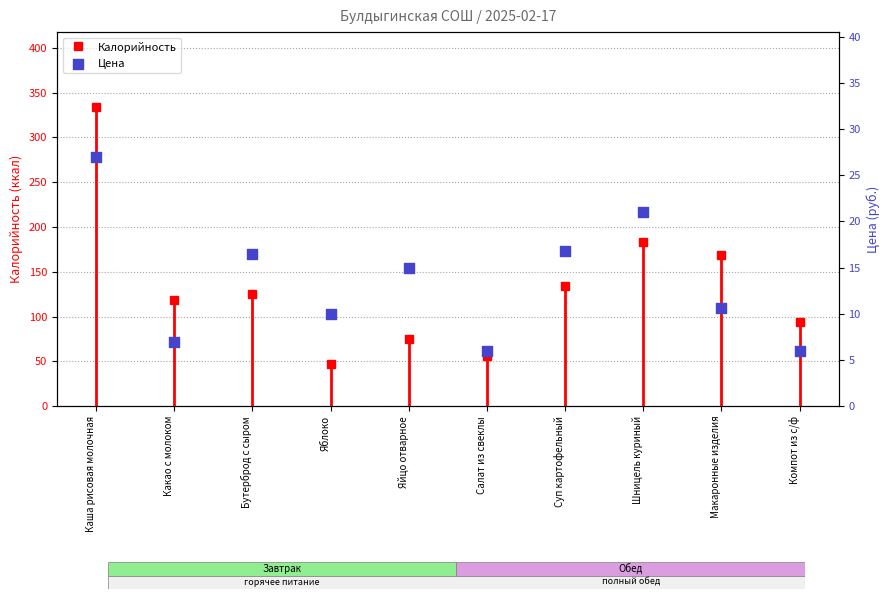

Which has a higher value, Суп картофельный or Яблоко?

Суп картофельный